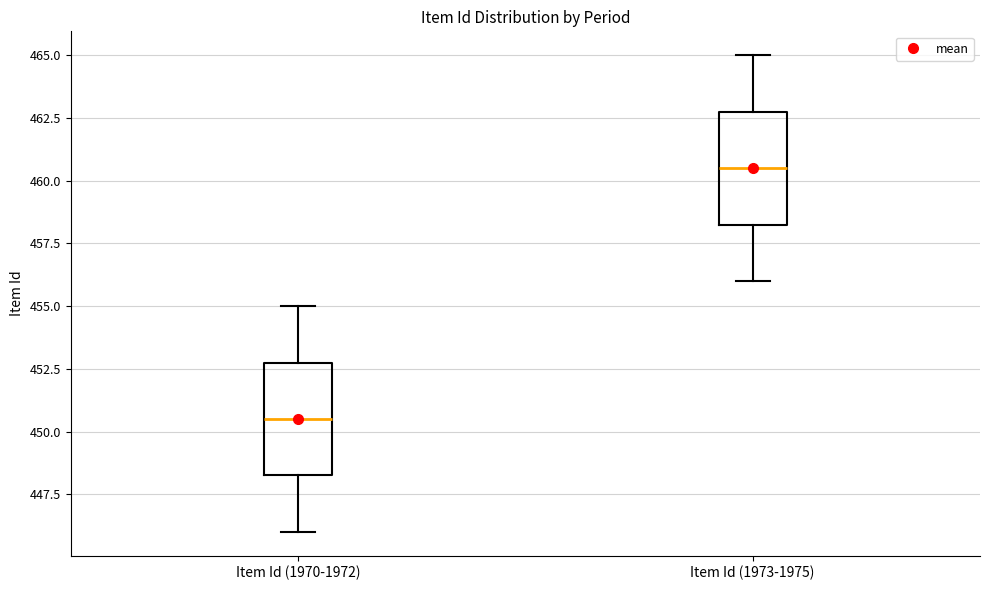

Which box's median line is the lowest?

Item Id (1970-1972)